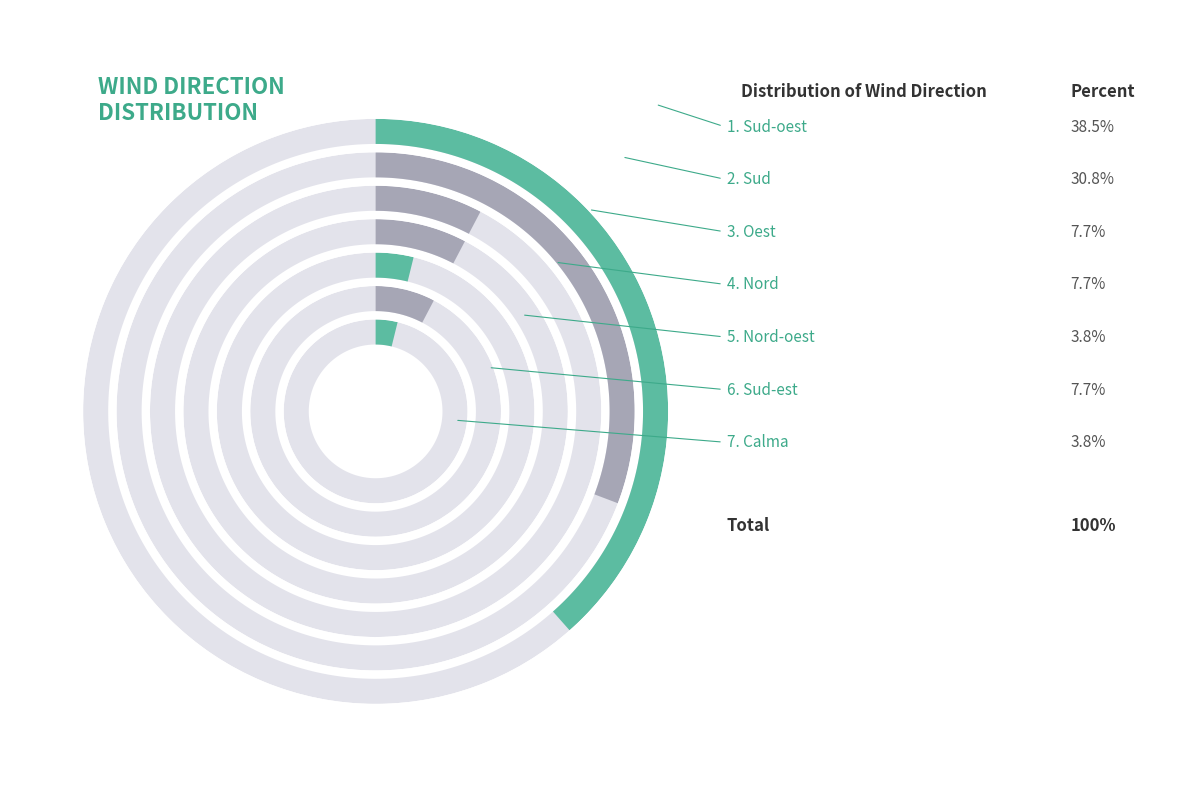

Between Sud-oest and Nord, which is larger?

Sud-oest